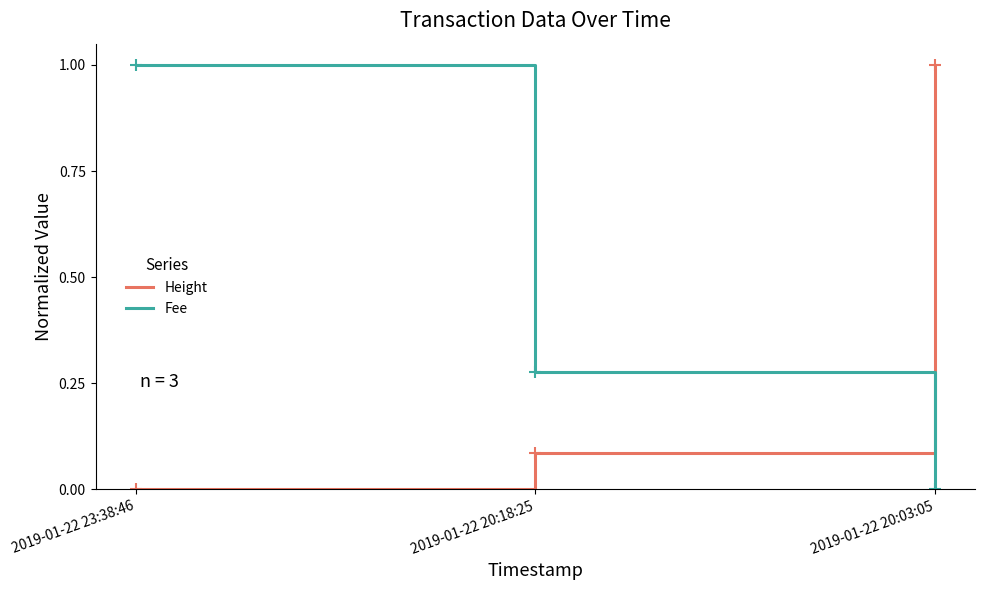

Between 2019-01-22 23:38:46 and 2019-01-22 20:18:25, which series saw the biggest shift?

Fee